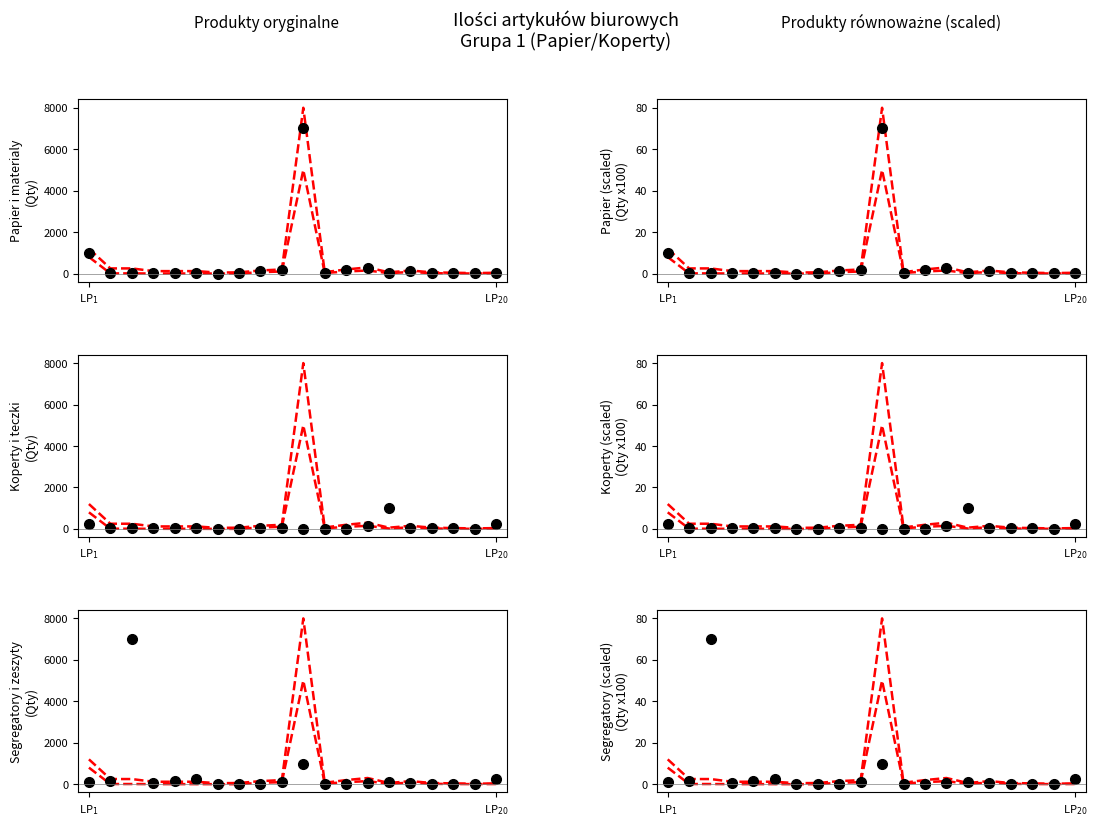

Is the value of Papier i materialy at 16 greater than the value of Segregatory i zeszyty at 17?

Yes